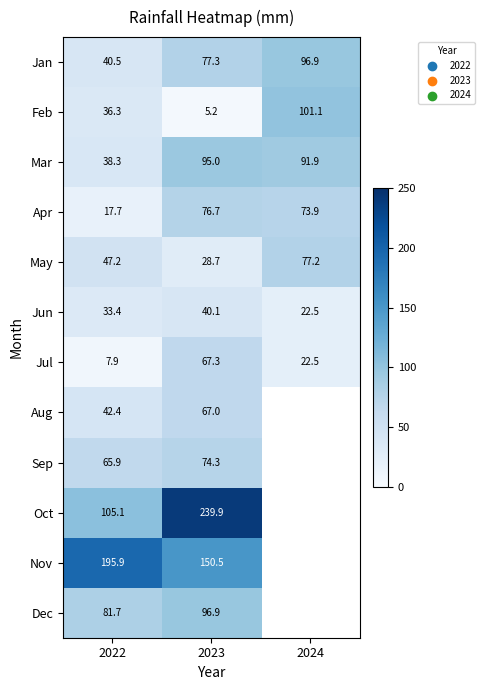

The value of Oct at 2023 is 418.4. True or false?

False